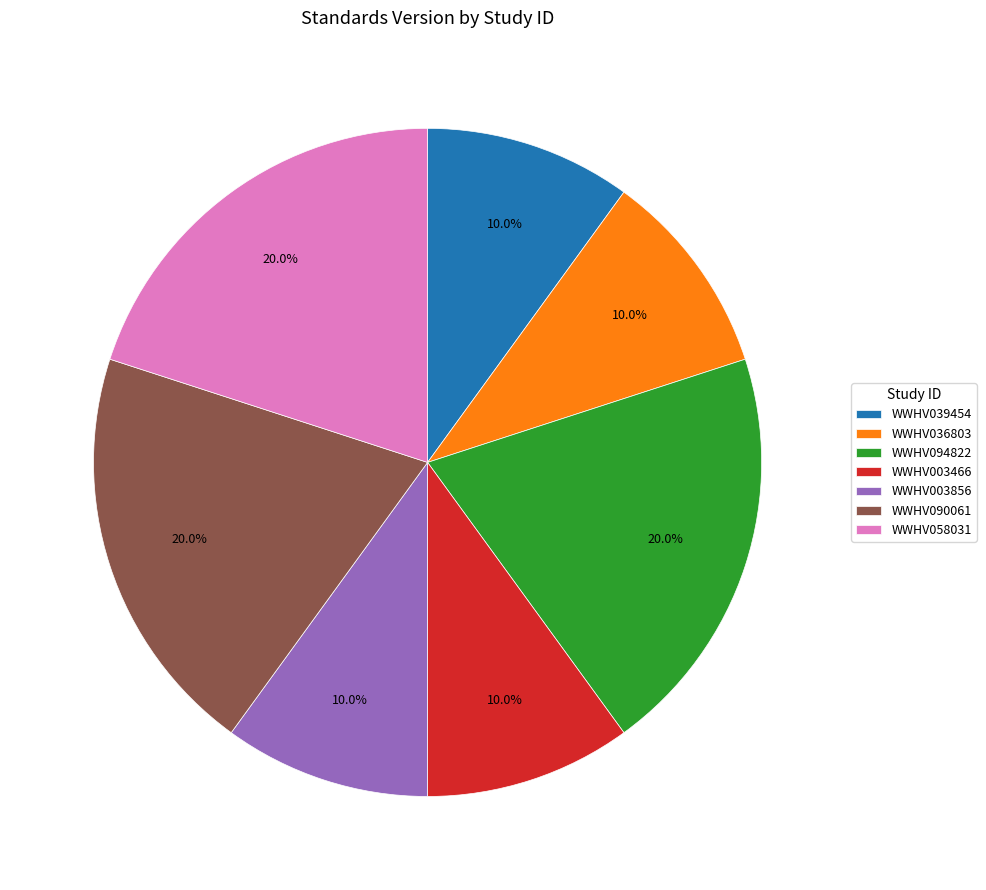

To the nearest percent, what is the difference between the largest and smallest slice percentages?

10%